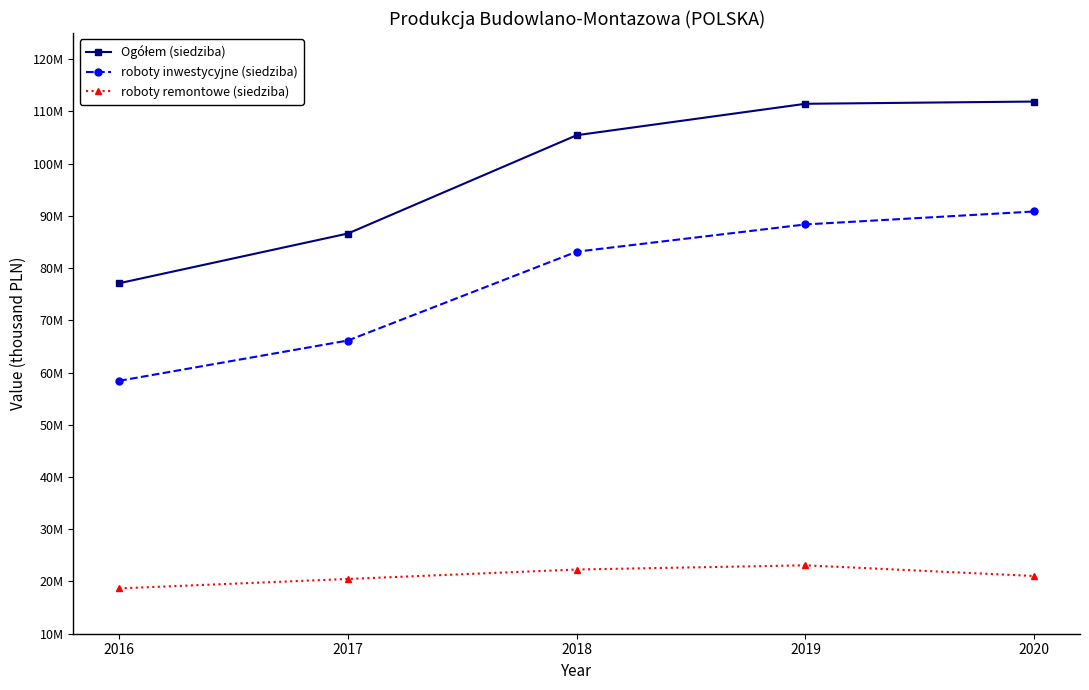

Is this an area chart (filled region under the line)?

No